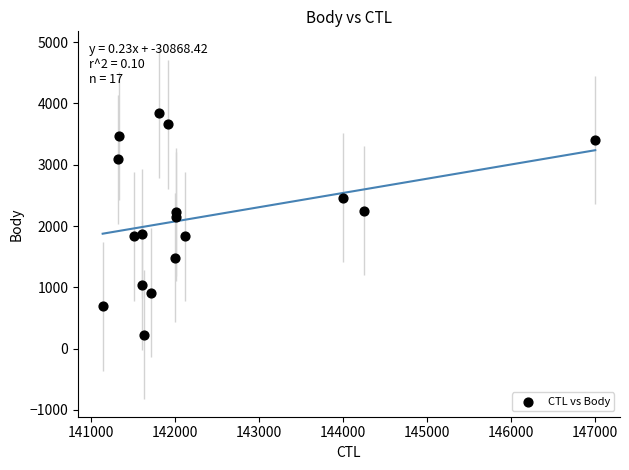

What is the range of X values (max minus min)?

5871